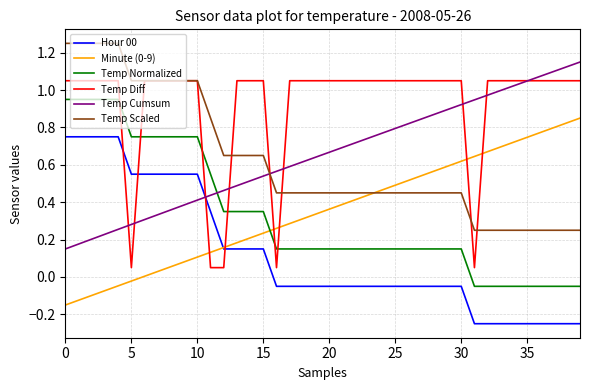

How many values in Temp Normalized are below zero?

9